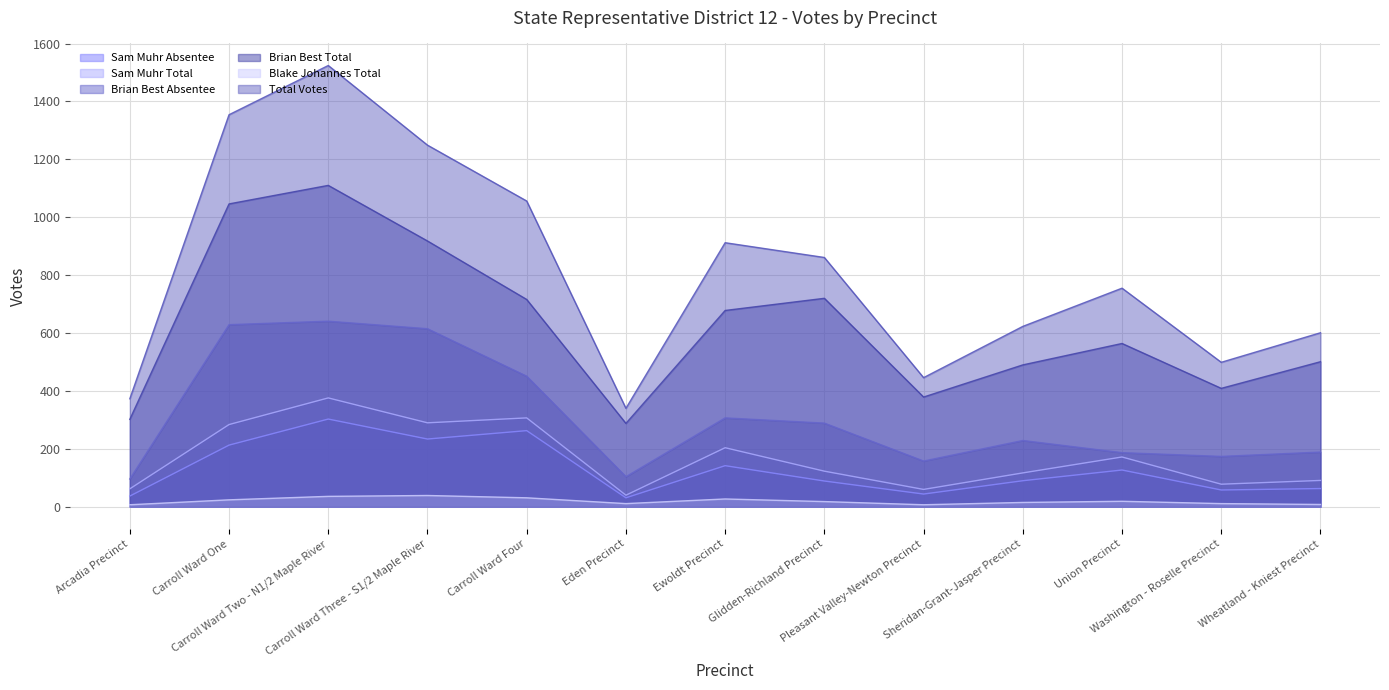

Reading right to left, list all the values displayed in this chart.

Sam Muhr Absentee: Wheatland - Kniest Precinct=63	Washington - Roselle Precinct=58	Union Precinct=127	Sheridan-Grant-Jasper Precinct=90	Pleasant Valley-Newton Precinct=44	Glidden-Richland Precinct=89	Ewoldt Precinct=142	Eden Precinct=31	Carroll Ward Four=263	Carroll Ward Three - S1/2 Maple River=234	Carroll Ward Two - N1/2 Maple River=303	Carroll Ward One=213	Arcadia Precinct=37
Sam Muhr Total: Wheatland - Kniest Precinct=91	Washington - Roselle Precinct=78	Union Precinct=172	Sheridan-Grant-Jasper Precinct=117	Pleasant Valley-Newton Precinct=60	Glidden-Richland Precinct=123	Ewoldt Precinct=204	Eden Precinct=40	Carroll Ward Four=307	Carroll Ward Three - S1/2 Maple River=290	Carroll Ward Two - N1/2 Maple River=376	Carroll Ward One=284	Arcadia Precinct=62
Brian Best Absentee: Wheatland - Kniest Precinct=189	Washington - Roselle Precinct=174	Union Precinct=187	Sheridan-Grant-Jasper Precinct=229	Pleasant Valley-Newton Precinct=158	Glidden-Richland Precinct=289	Ewoldt Precinct=307	Eden Precinct=104	Carroll Ward Four=451	Carroll Ward Three - S1/2 Maple River=615	Carroll Ward Two - N1/2 Maple River=641	Carroll Ward One=629	Arcadia Precinct=96
Brian Best Total: Wheatland - Kniest Precinct=501	Washington - Roselle Precinct=409	Union Precinct=564	Sheridan-Grant-Jasper Precinct=490	Pleasant Valley-Newton Precinct=379	Glidden-Richland Precinct=720	Ewoldt Precinct=678	Eden Precinct=288	Carroll Ward Four=716	Carroll Ward Three - S1/2 Maple River=918	Carroll Ward Two - N1/2 Maple River=1110	Carroll Ward One=1046	Arcadia Precinct=302
Blake Johannes Total: Wheatland - Kniest Precinct=8	Washington - Roselle Precinct=11	Union Precinct=19	Sheridan-Grant-Jasper Precinct=15	Pleasant Valley-Newton Precinct=7	Glidden-Richland Precinct=18	Ewoldt Precinct=27	Eden Precinct=11	Carroll Ward Four=31	Carroll Ward Three - S1/2 Maple River=39	Carroll Ward Two - N1/2 Maple River=36	Carroll Ward One=24	Arcadia Precinct=7
Total Votes: Wheatland - Kniest Precinct=601	Washington - Roselle Precinct=499	Union Precinct=755	Sheridan-Grant-Jasper Precinct=623	Pleasant Valley-Newton Precinct=446	Glidden-Richland Precinct=861	Ewoldt Precinct=912	Eden Precinct=340	Carroll Ward Four=1056	Carroll Ward Three - S1/2 Maple River=1249	Carroll Ward Two - N1/2 Maple River=1524	Carroll Ward One=1354	Arcadia Precinct=373